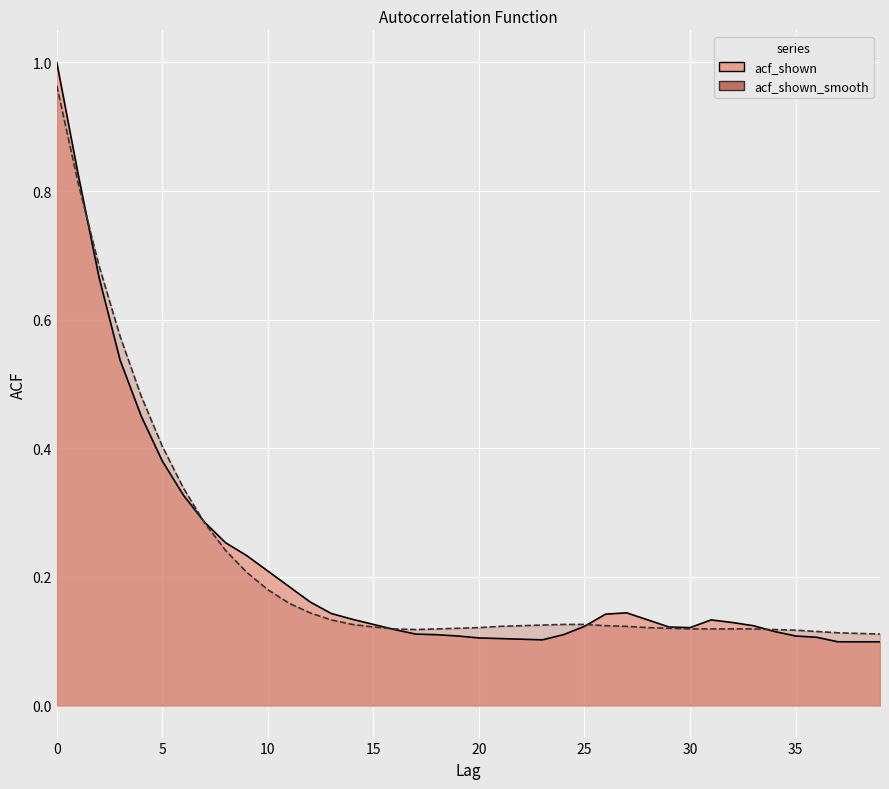

Rank the series by their average value, from highest to lowest.

acf_shown_smooth, acf_shown